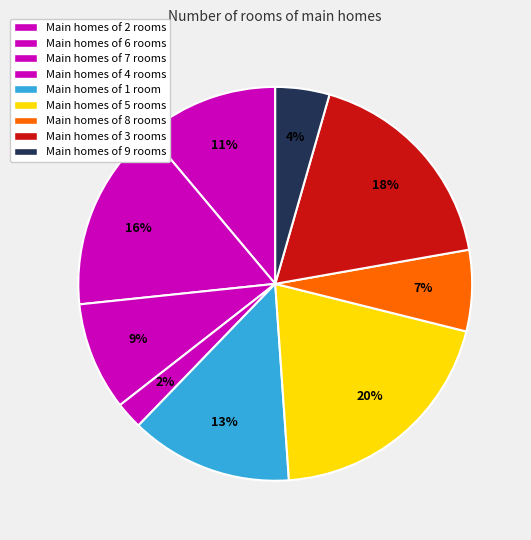

How many slices are in this pie chart?

9